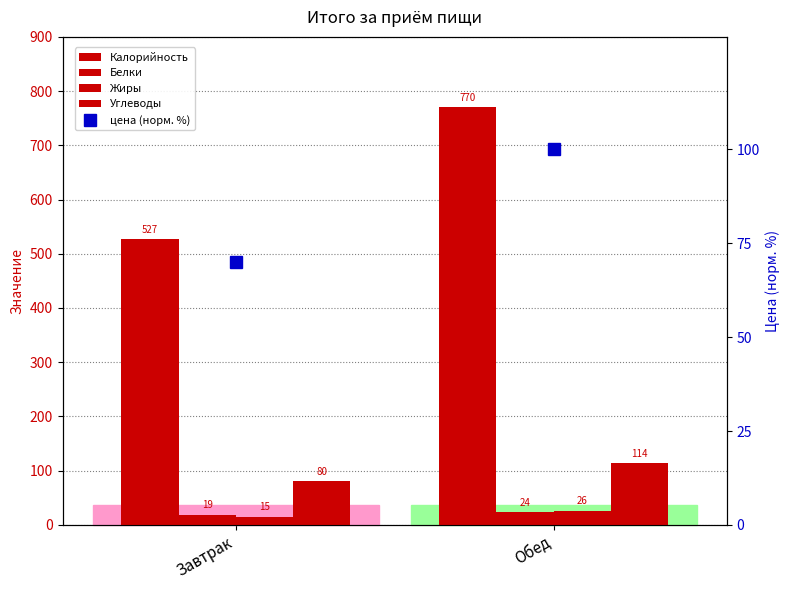

What is the label of the 2nd bar from the left?

Обед